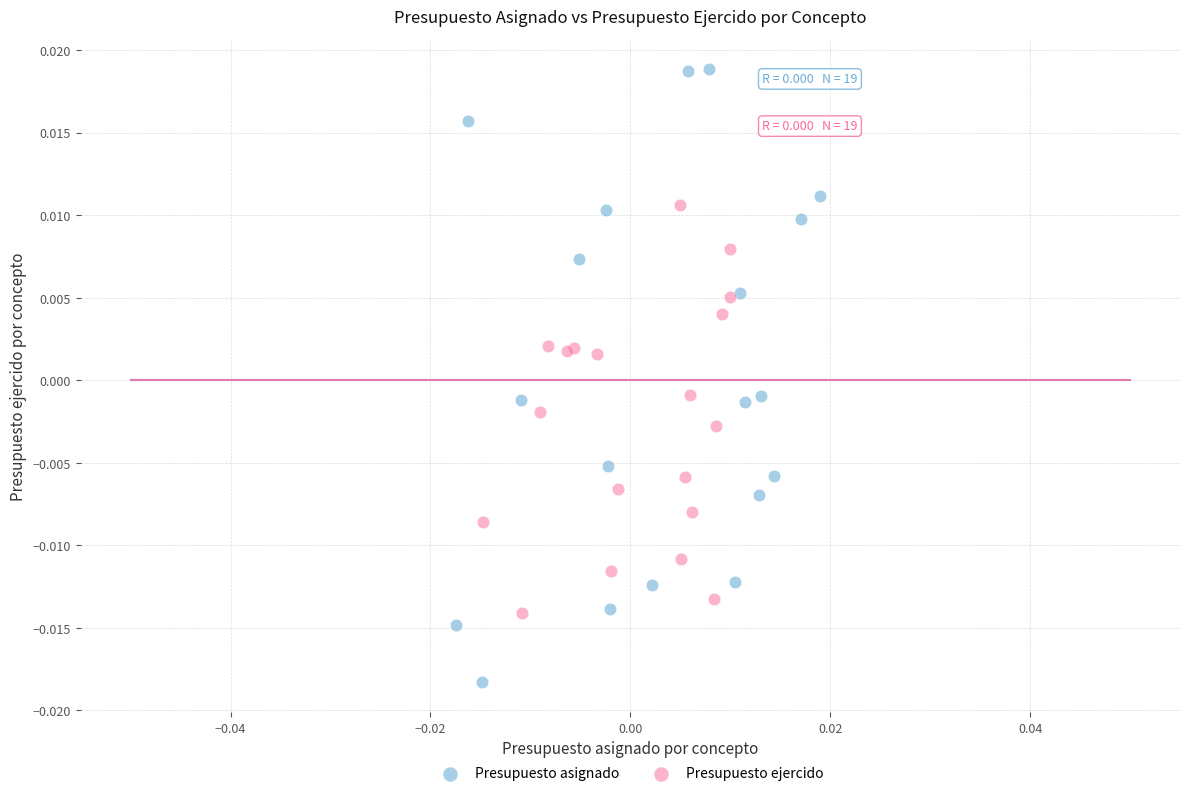

Which series reaches the minimum Y coordinate?

Presupuesto asignado